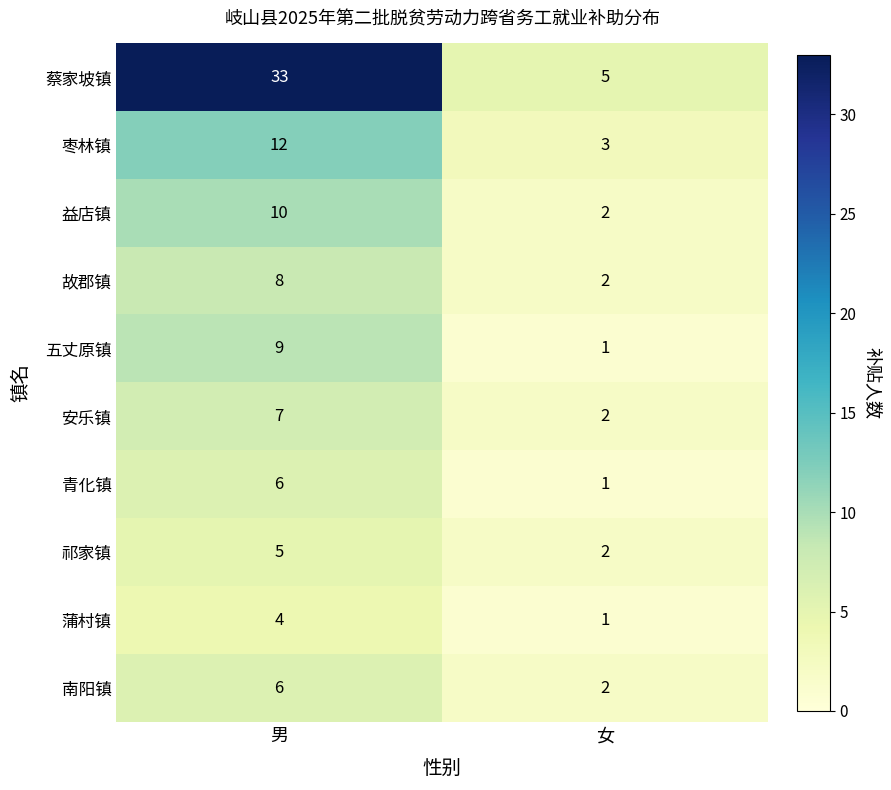

Which series changed the most between 男 and 女?

蔡家坡镇